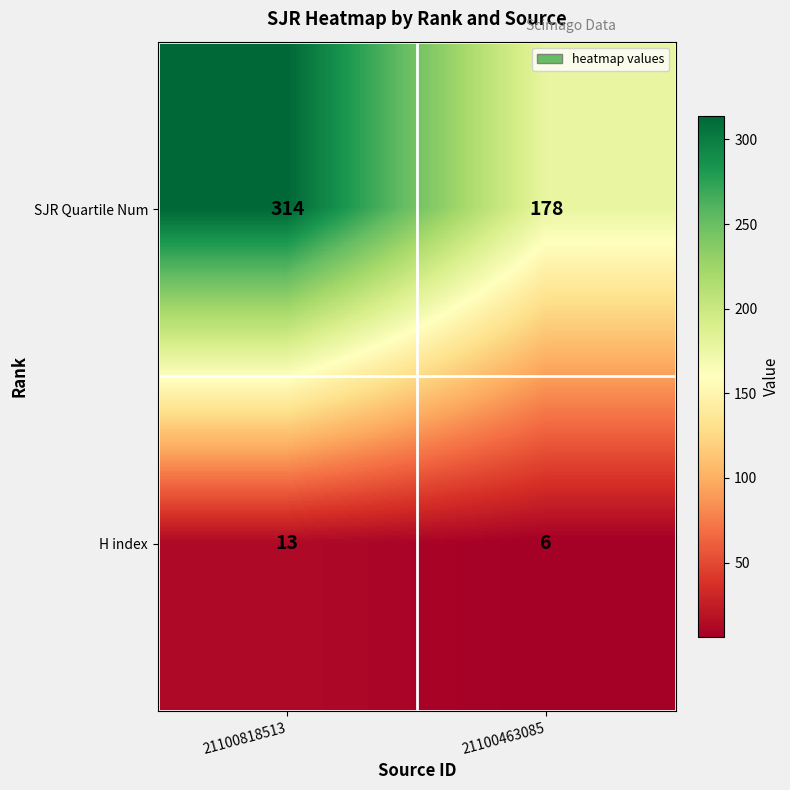

What is the difference between the SJR Quartile Num values at 21100818513 and 21100463085?

136